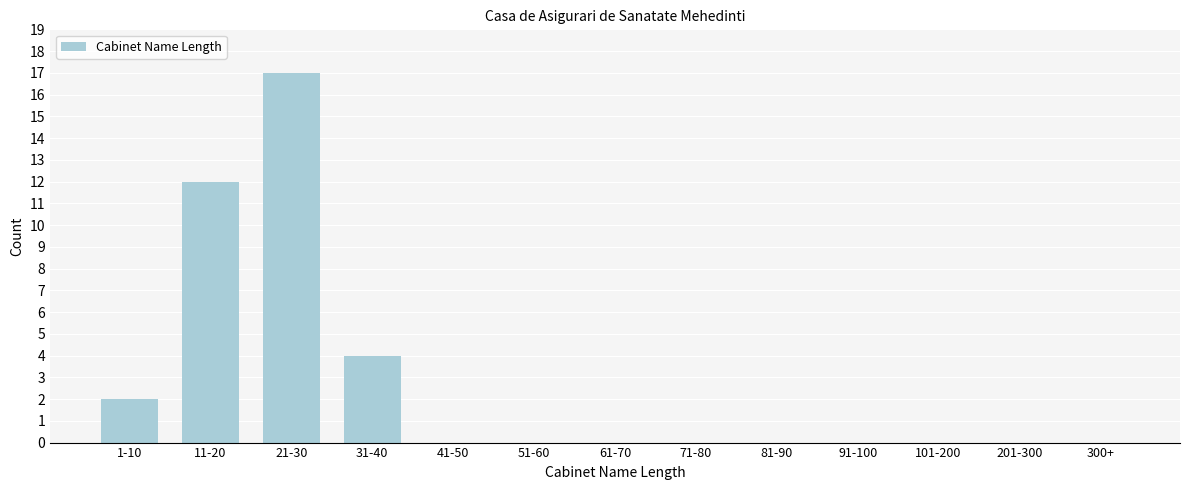

Reading left to right, list all the values displayed in this chart.

1-10=2	11-20=12	21-30=17	31-40=4	41-50=0	51-60=0	61-70=0	71-80=0	81-90=0	91-100=0	101-200=0	201-300=0	300+=0